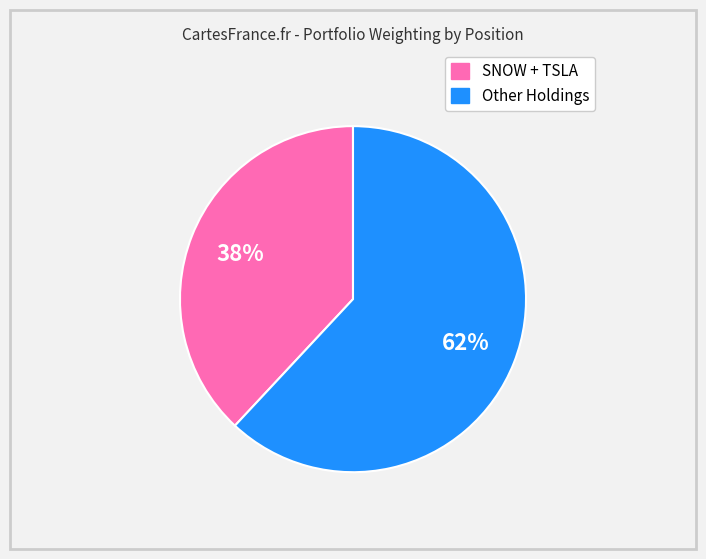

To the nearest percent, what is the difference between the largest and smallest slice percentages?

24%